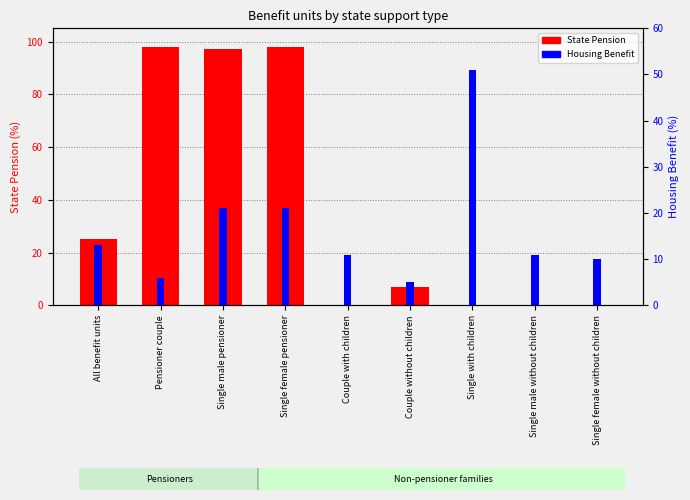

Rank the series by their maximum value, from highest to lowest.

State Pension, Housing Benefit